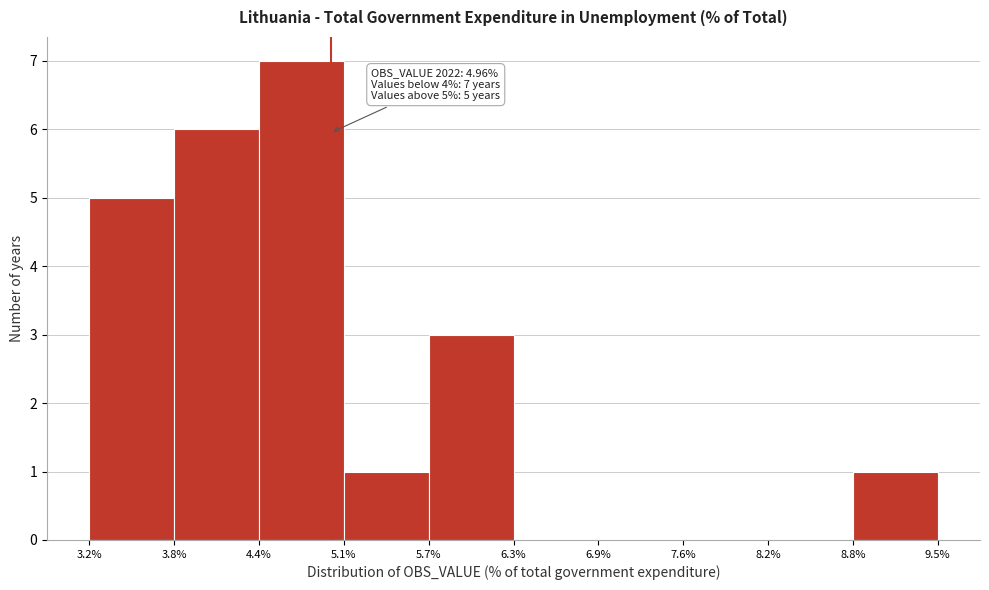

Which range on the x-axis has the tallest bar?

4.4% to 5.1%